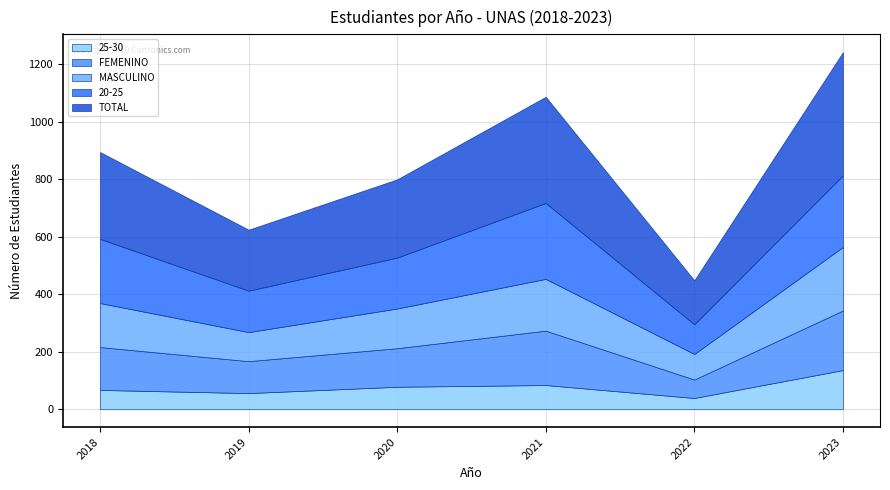

Is it true that TOTAL equals 302 at 2018?

True